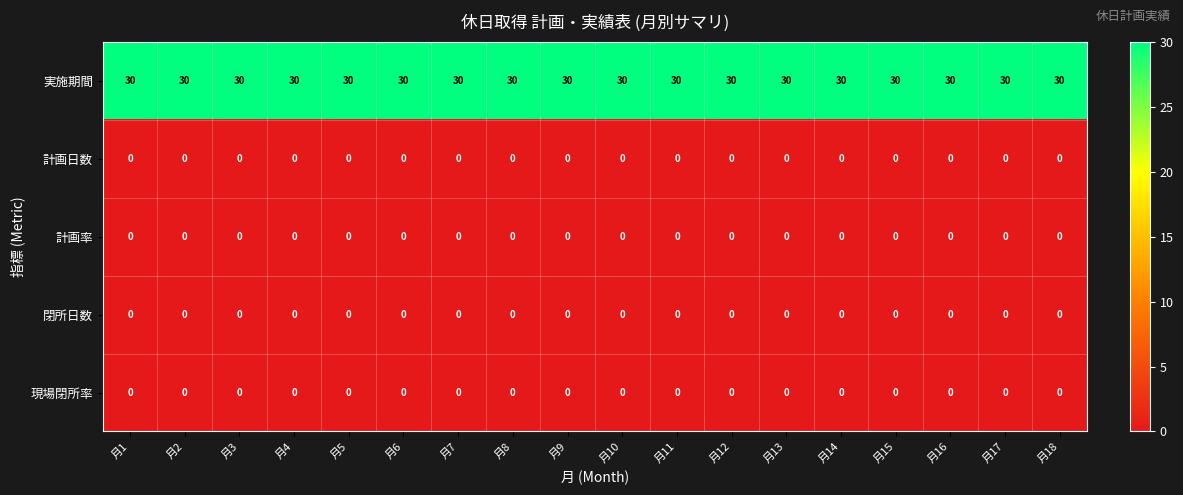

What is the spread (max minus min) of values at 月8?

30